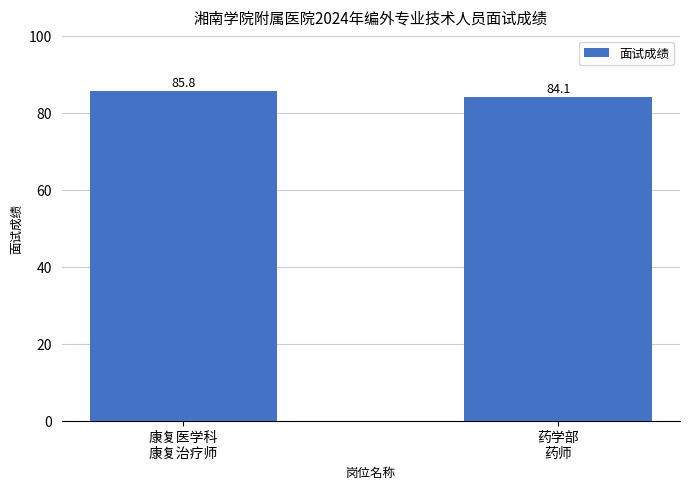

How many data points are above 85?

1